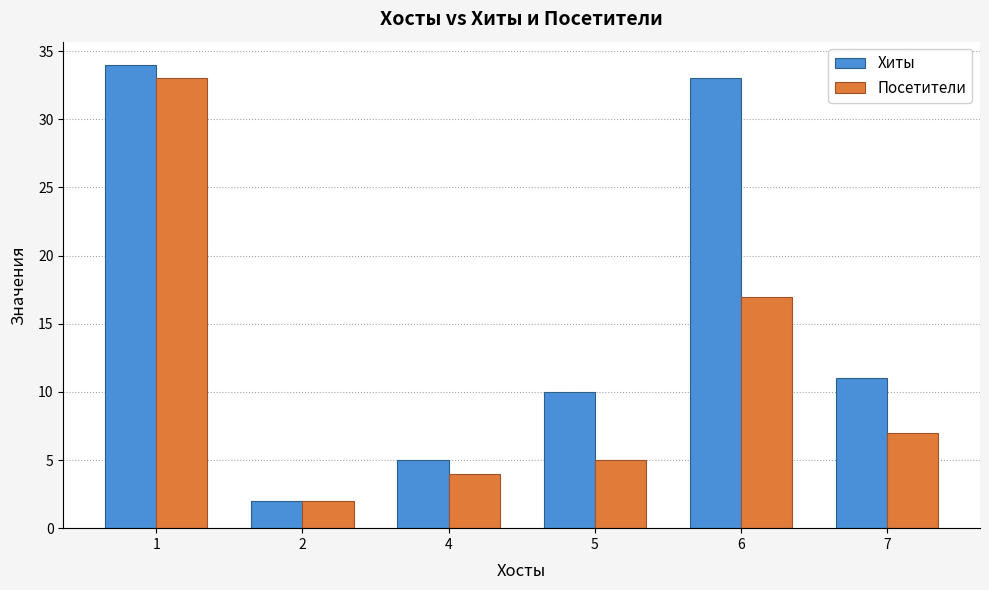

At how many categories does at least one series exceed 4?

5